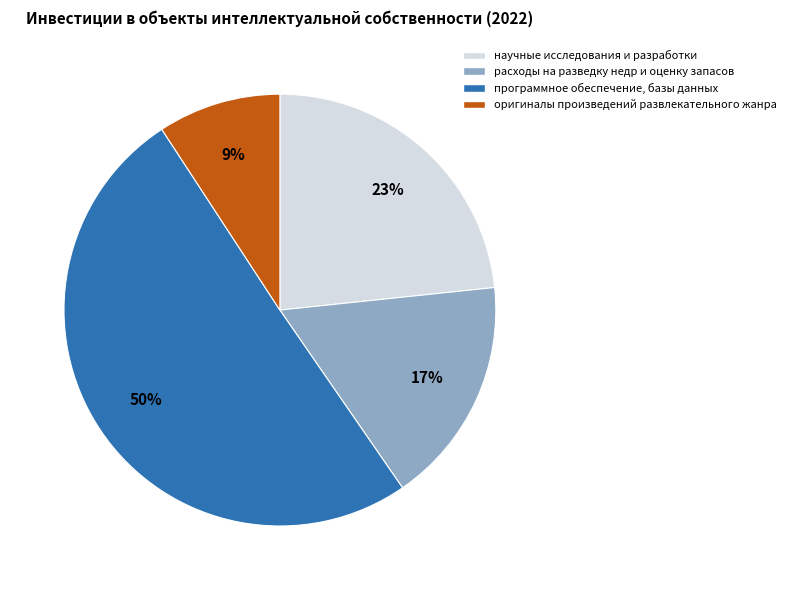

What percentage is the расходы на разведку недр и оценку запасов slice, to the nearest percent?

17%